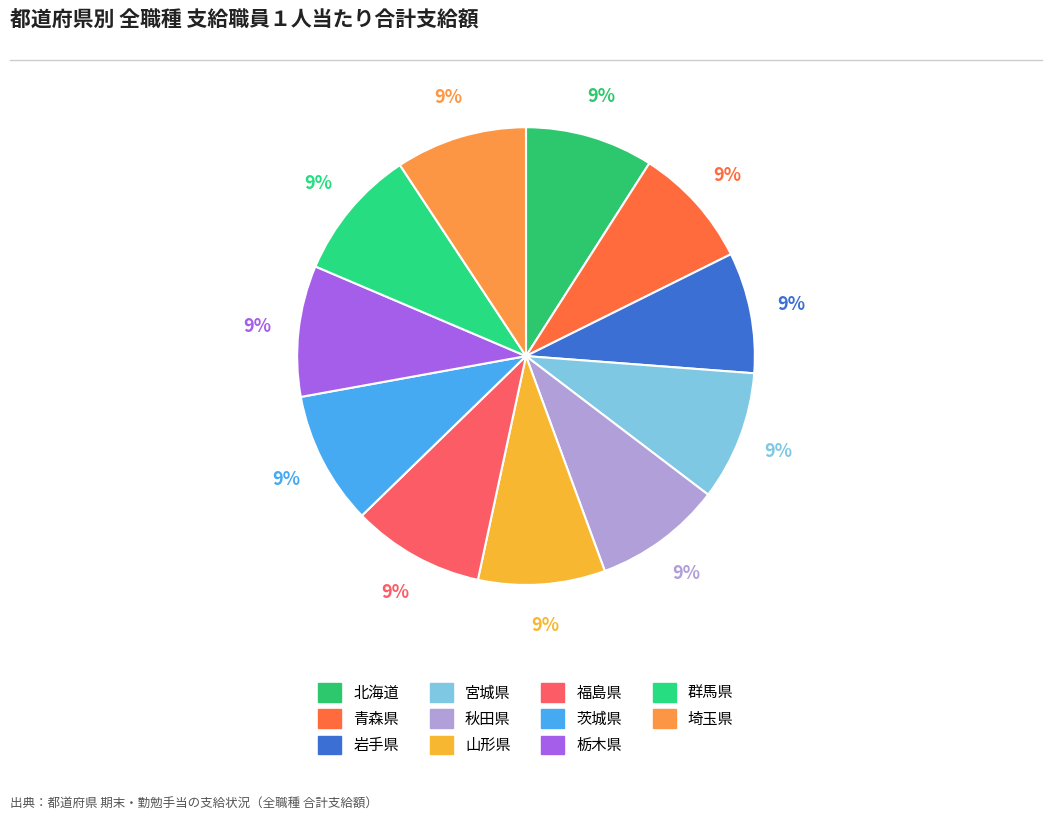

The 栃木県 slice represents 9% of the pie. True or false?

True